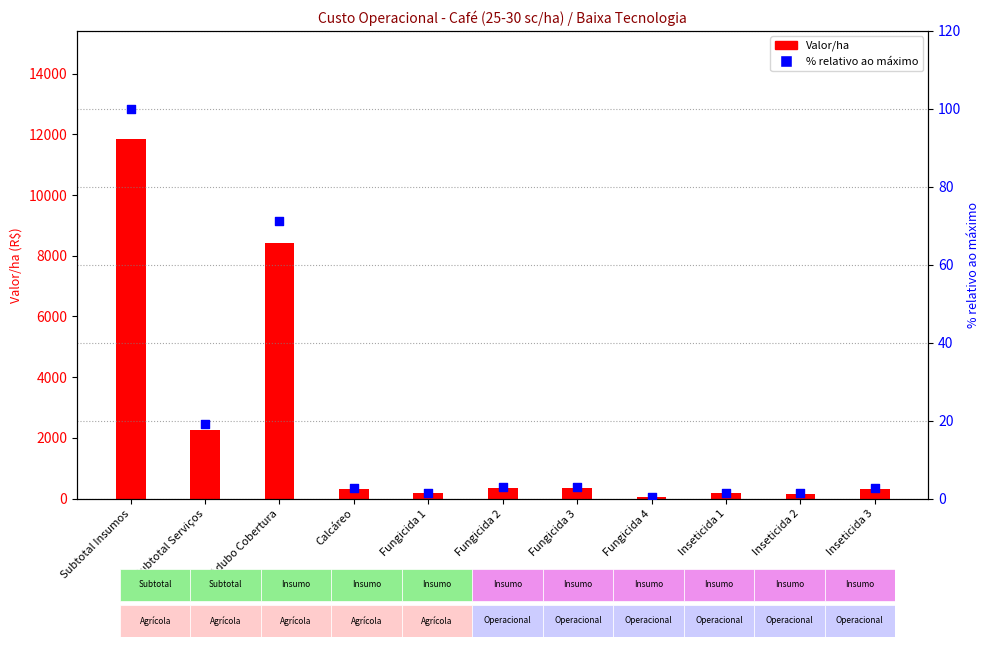

What is the total value across all series at Fungicida 2?

350.9